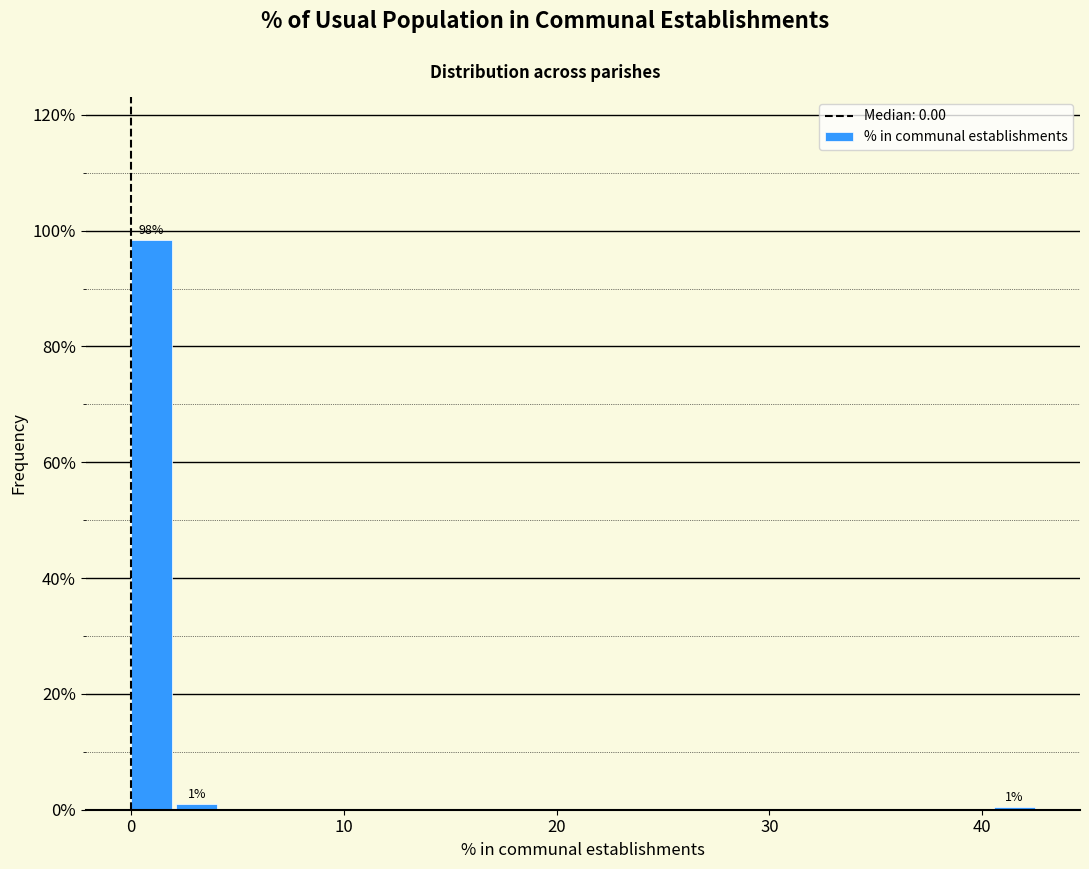

Read against the x-axis, roughly where is the centre of the tallest bar?

1